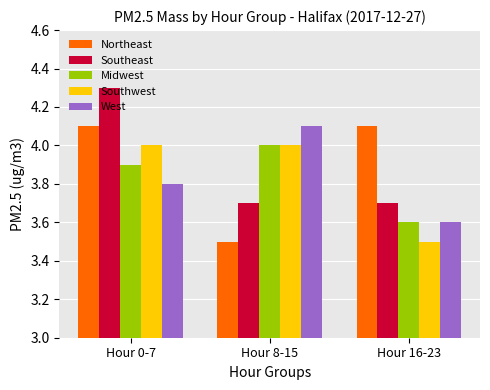

Rank the categories by West value from highest to lowest.

Hour 8-15, Hour 0-7, Hour 16-23